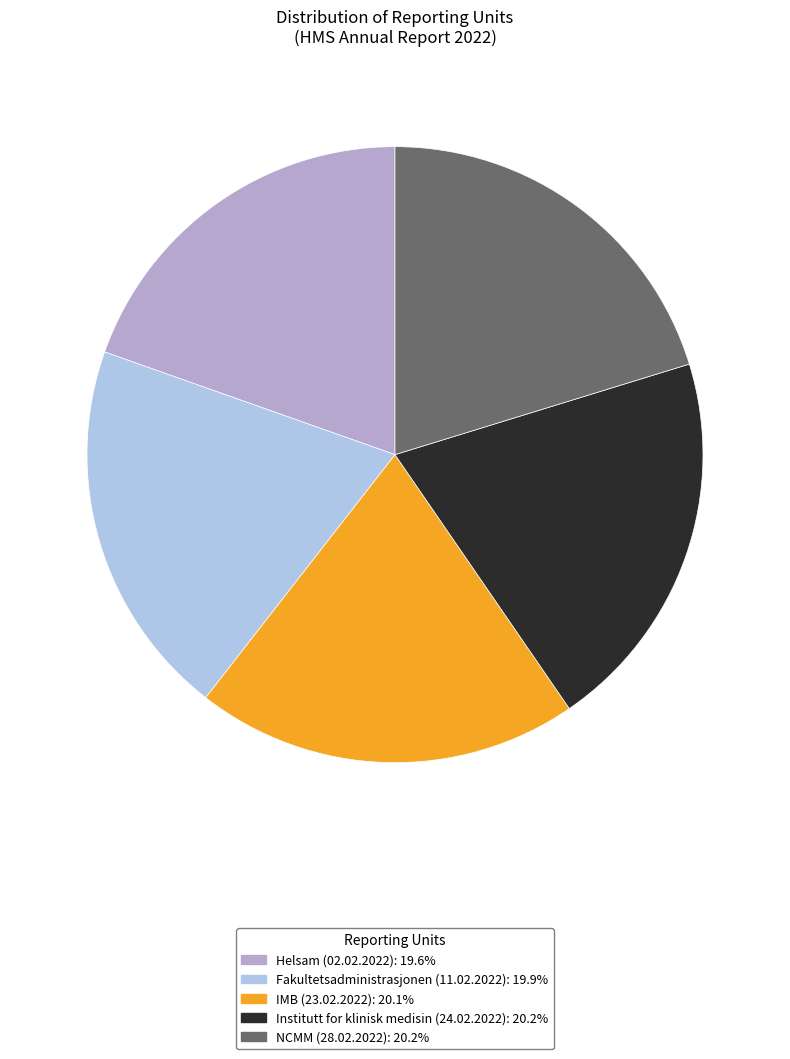

Is there a majority slice in this chart?

No